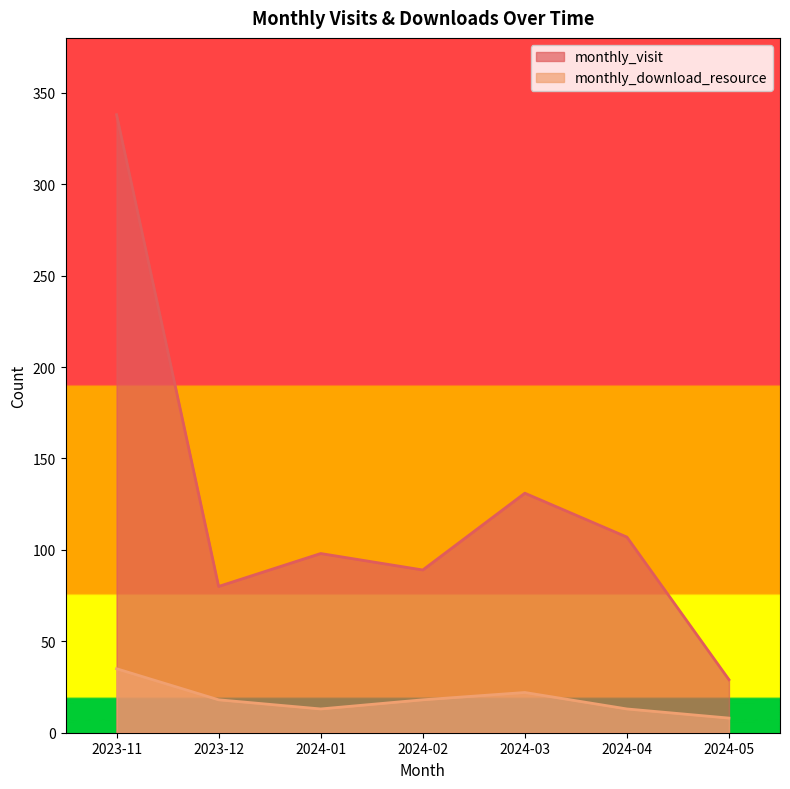

What is the difference between the maximum and minimum values in the monthly_download_resource series?

27